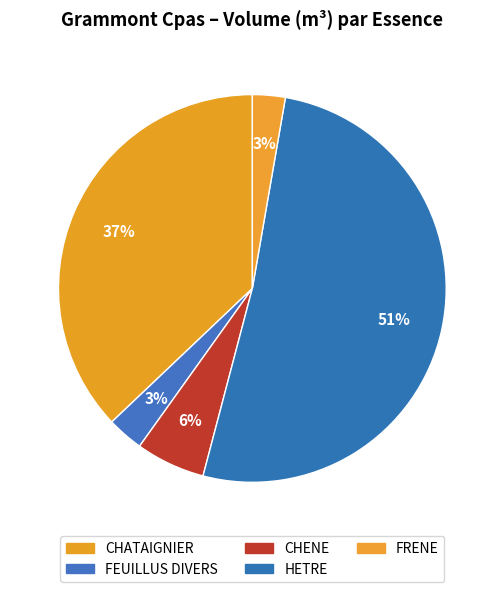

Which category has the biggest portion of the pie?

HETRE